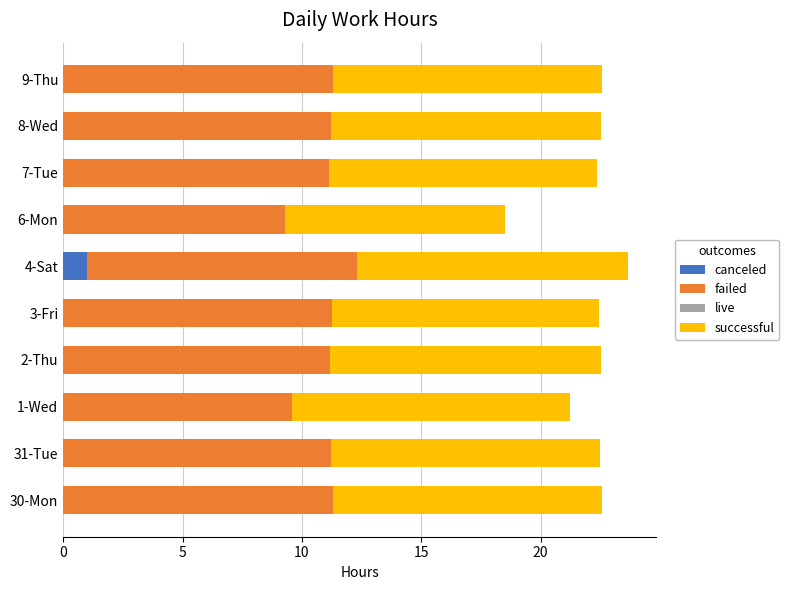

The canceled series shows 0.0 at 8-Wed. True or false?

True